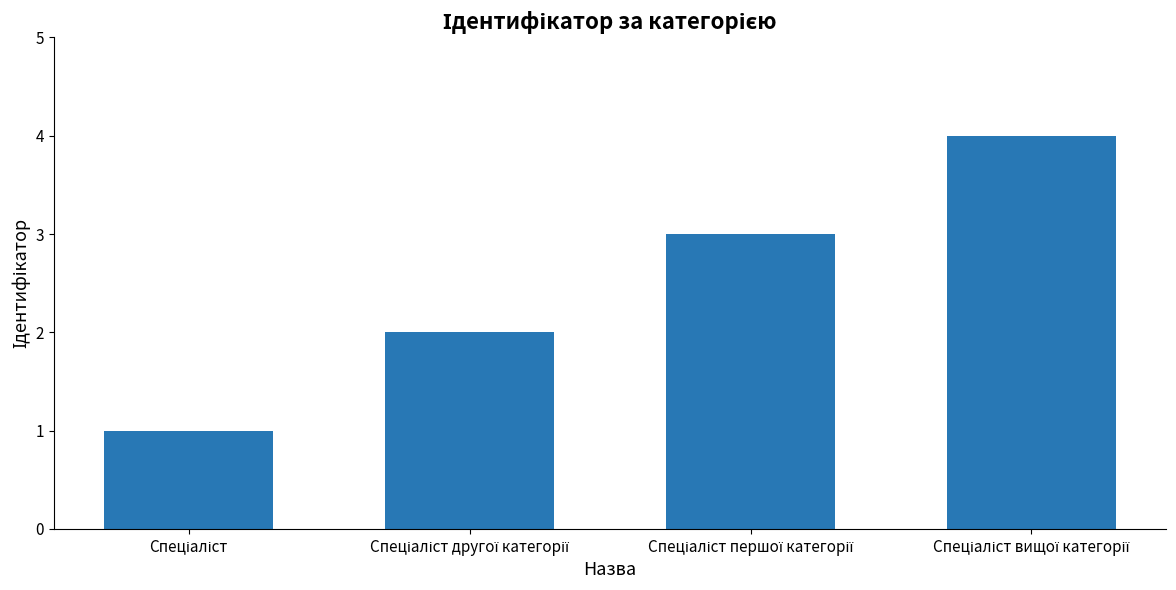

Count the values in the range 2 to 4.

3